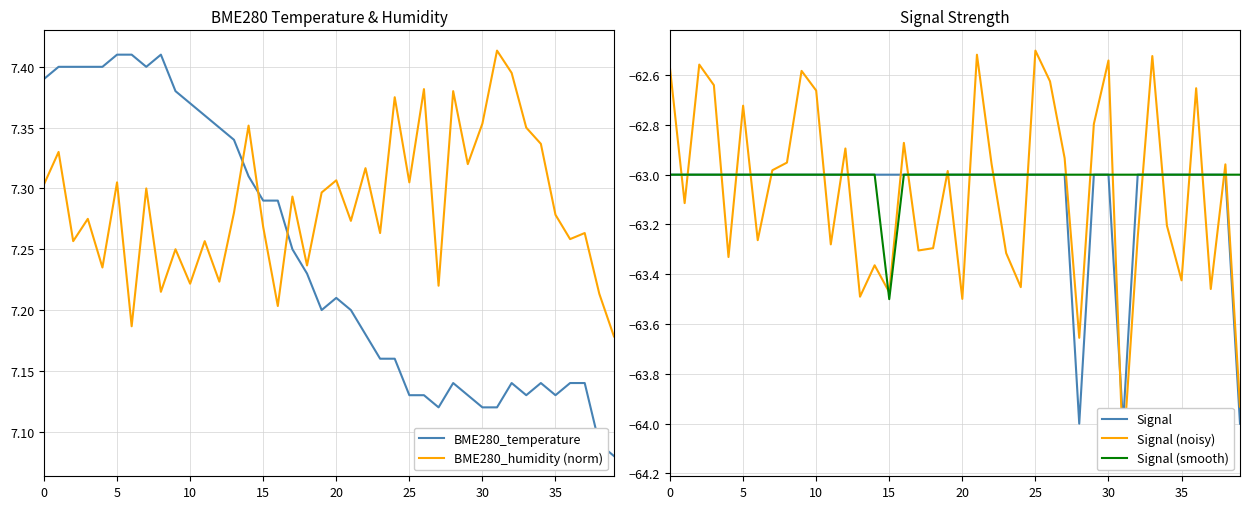

Between 16 and 9, which is larger?

9